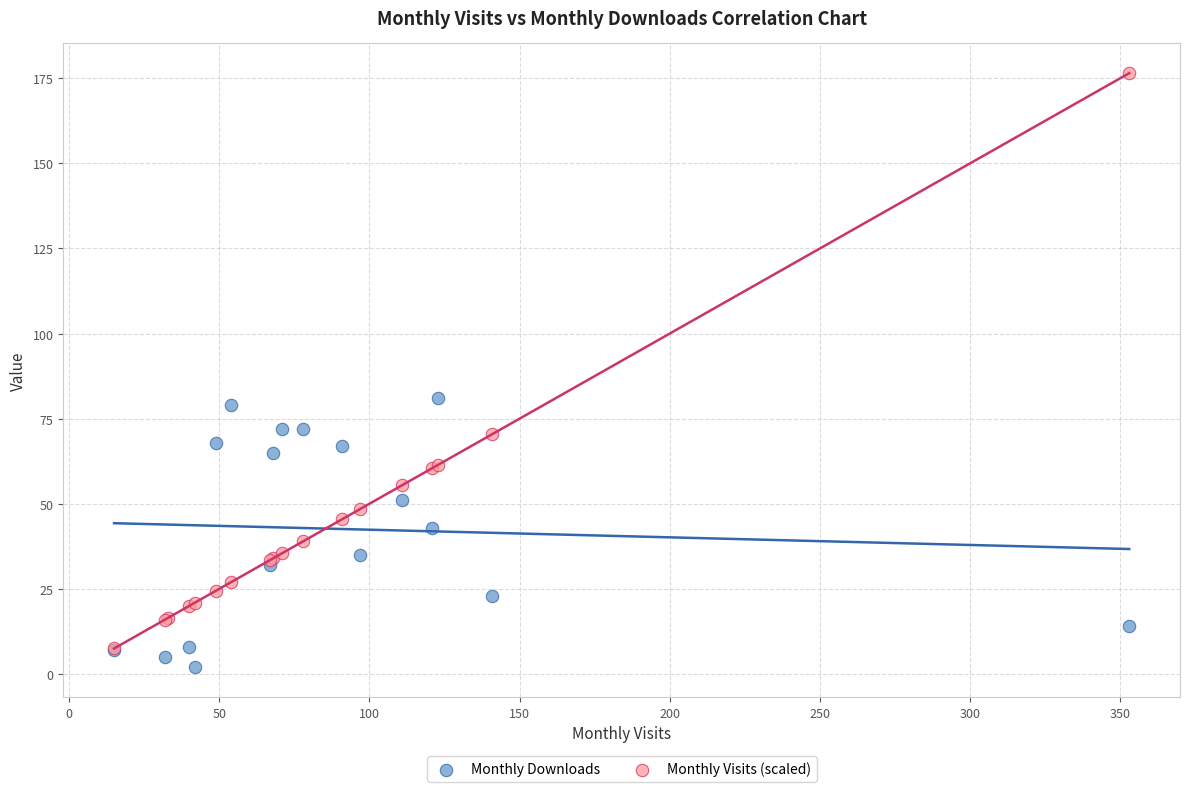

Which series has the largest Y range (max minus min)?

Monthly Visits (scaled)